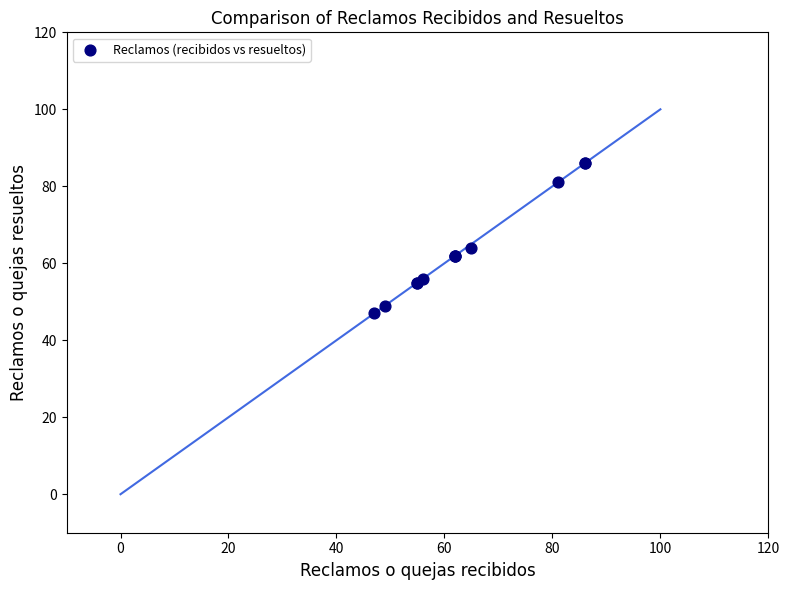

What Y value in the scatter plot is closest to 66?

64